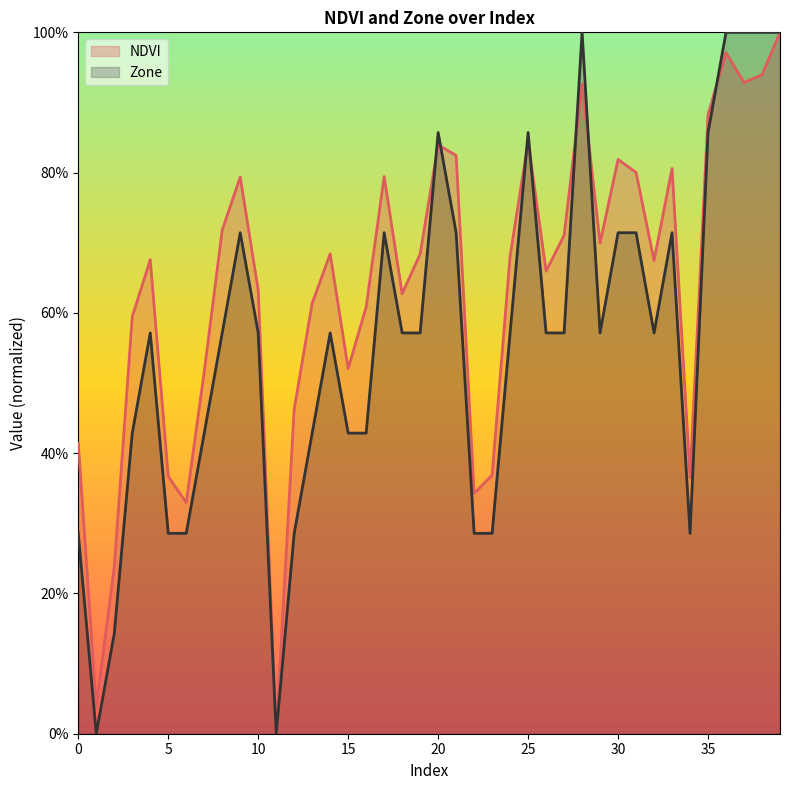

Reading left to right, extract all data points from this chart.

NDVI: 0=0.4	1=0.0	2=0.2	3=0.6	4=0.7	5=0.4	6=0.3	7=0.5	8=0.7	9=0.8	10=0.6	11=0.0	12=0.5	13=0.6	14=0.7	15=0.5	16=0.6	17=0.8	18=0.6	19=0.7	20=0.8	21=0.8	22=0.3	23=0.4	24=0.7	25=0.8	26=0.7	27=0.7	28=0.9	29=0.7	30=0.8	31=0.8	32=0.7	33=0.8	34=0.4	35=0.9	36=1.0	37=0.9	38=0.9	39=1.0
Zone: 0=0.3	1=0.0	2=0.1	3=0.4	4=0.6	5=0.3	6=0.3	7=0.4	8=0.6	9=0.7	10=0.6	11=0.0	12=0.3	13=0.4	14=0.6	15=0.4	16=0.4	17=0.7	18=0.6	19=0.6	20=0.9	21=0.7	22=0.3	23=0.3	24=0.6	25=0.9	26=0.6	27=0.6	28=1.0	29=0.6	30=0.7	31=0.7	32=0.6	33=0.7	34=0.3	35=0.9	36=1.0	37=1.0	38=1.0	39=1.0